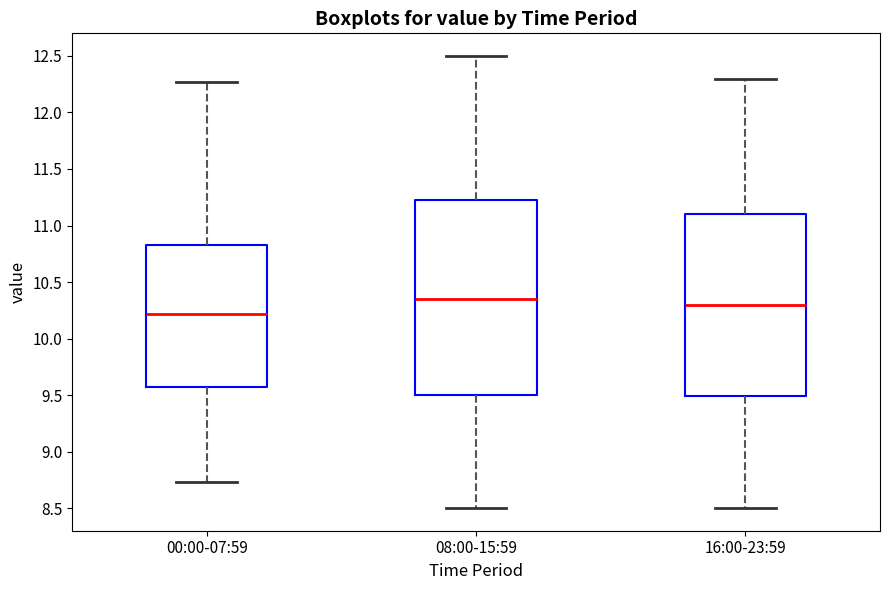

Reading left to right, transcribe this box plot: for each box, give where its median line is, the range the box spans, and where its two whiskers end, as read against the y-axis. The values are not printed on the chart, so give them approximately, as read against the axis.

00:00-07:59: median 10.20, box 9.55 to 10.85, whiskers 8.75 to 12.25
08:00-15:59: median 10.35, box 9.50 to 11.25, whiskers 8.50 to 12.50
16:00-23:59: median 10.30, box 9.50 to 11.10, whiskers 8.50 to 12.30